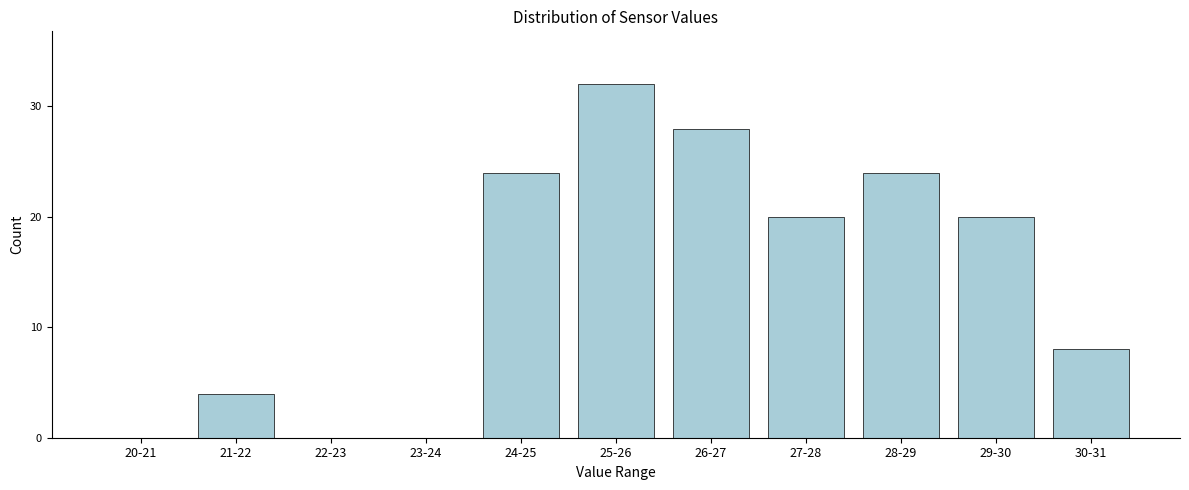

Reading left to right, transcribe all the data shown in this chart.

20-21=0	21-22=4	22-23=0	23-24=0	24-25=24	25-26=32	26-27=28	27-28=20	28-29=24	29-30=20	30-31=8